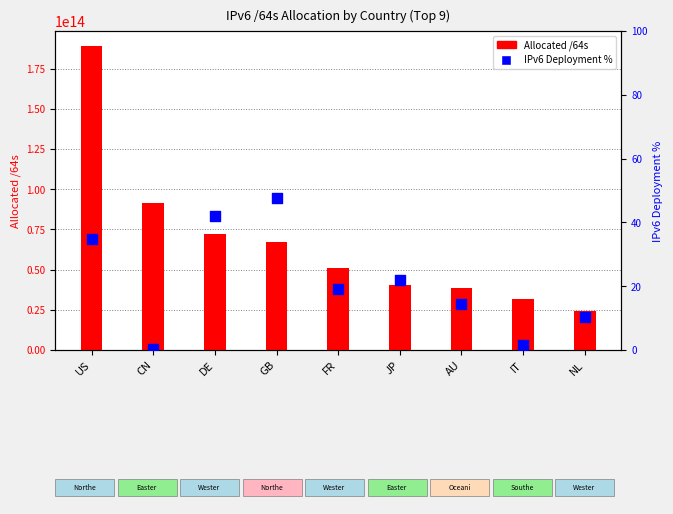

At which category is the sum across all series the highest?

US